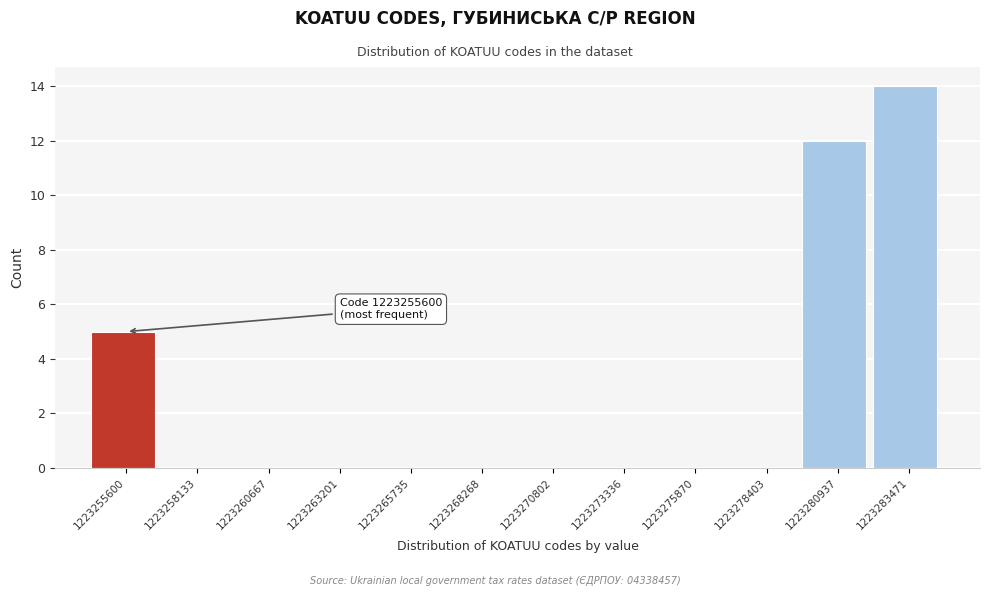

Reading left to right, what are all the values shown in this chart?

1223255600=5	1223258133=0	1223260667=0	1223263201=0	1223265735=0	1223268268=0	1223270802=0	1223273336=0	1223275870=0	1223278403=0	1223280937=12	1223283471=14